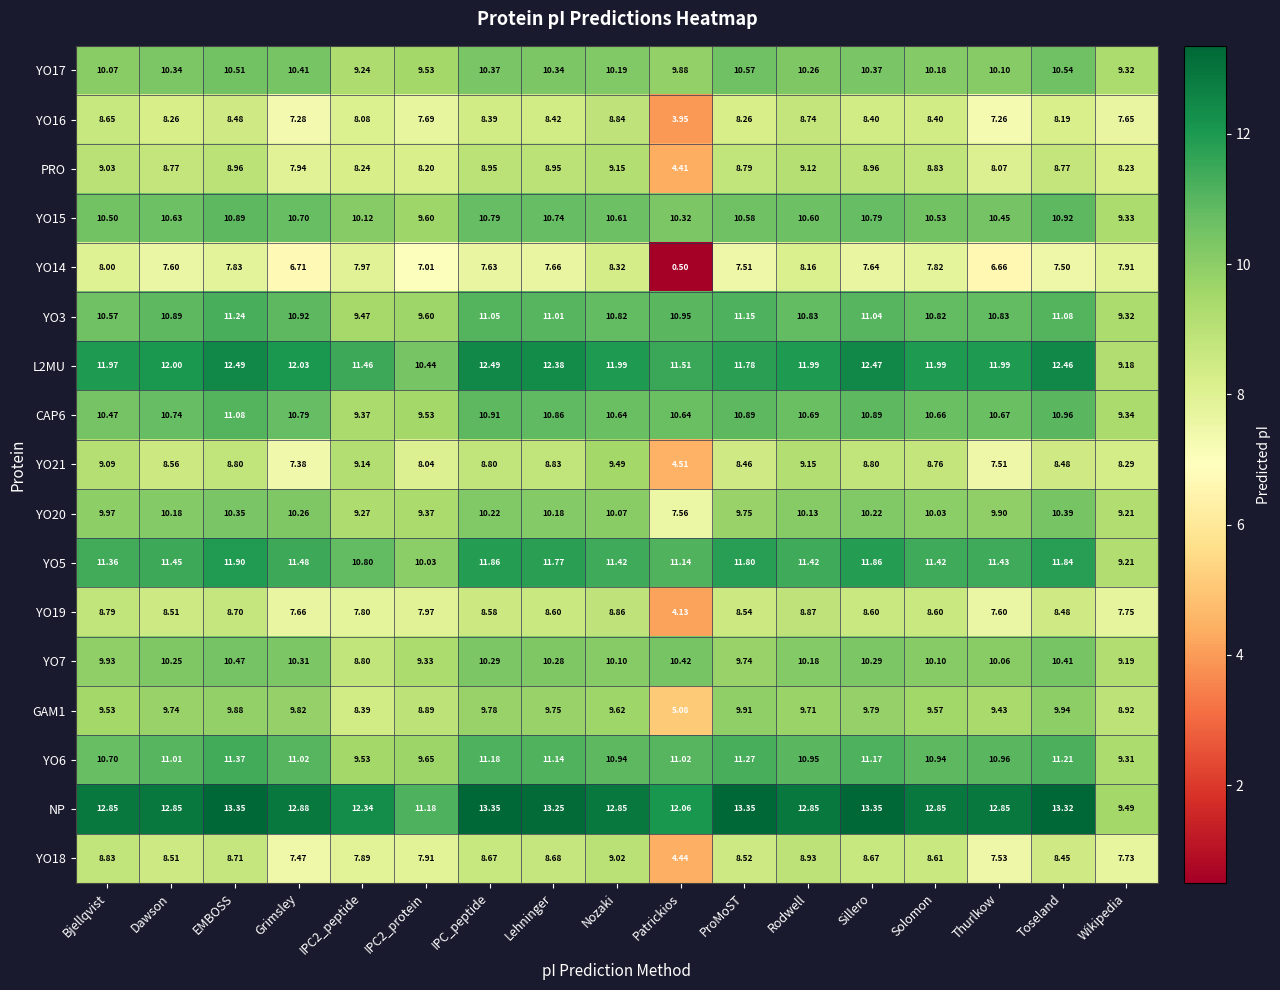

Count the number of data series in this chart.

17